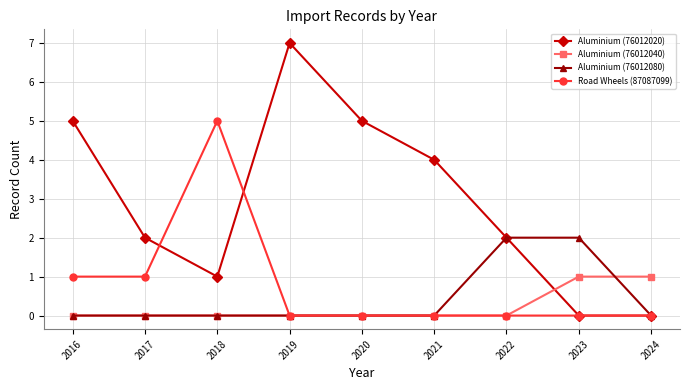

What is the difference between the highest and lowest values at 2019?

7